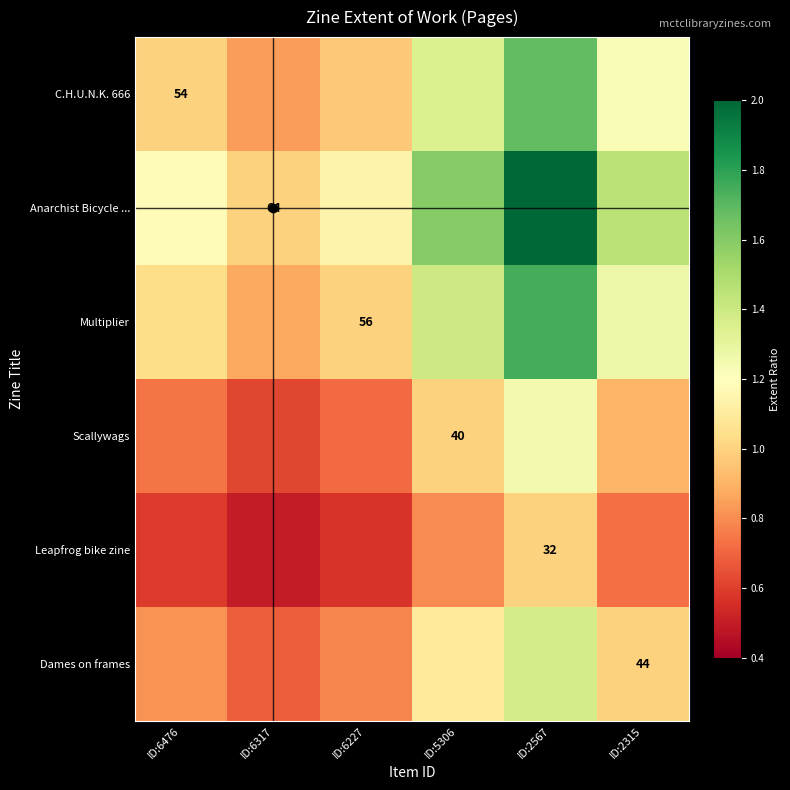

What is the minimum value shown in the chart?

0.5